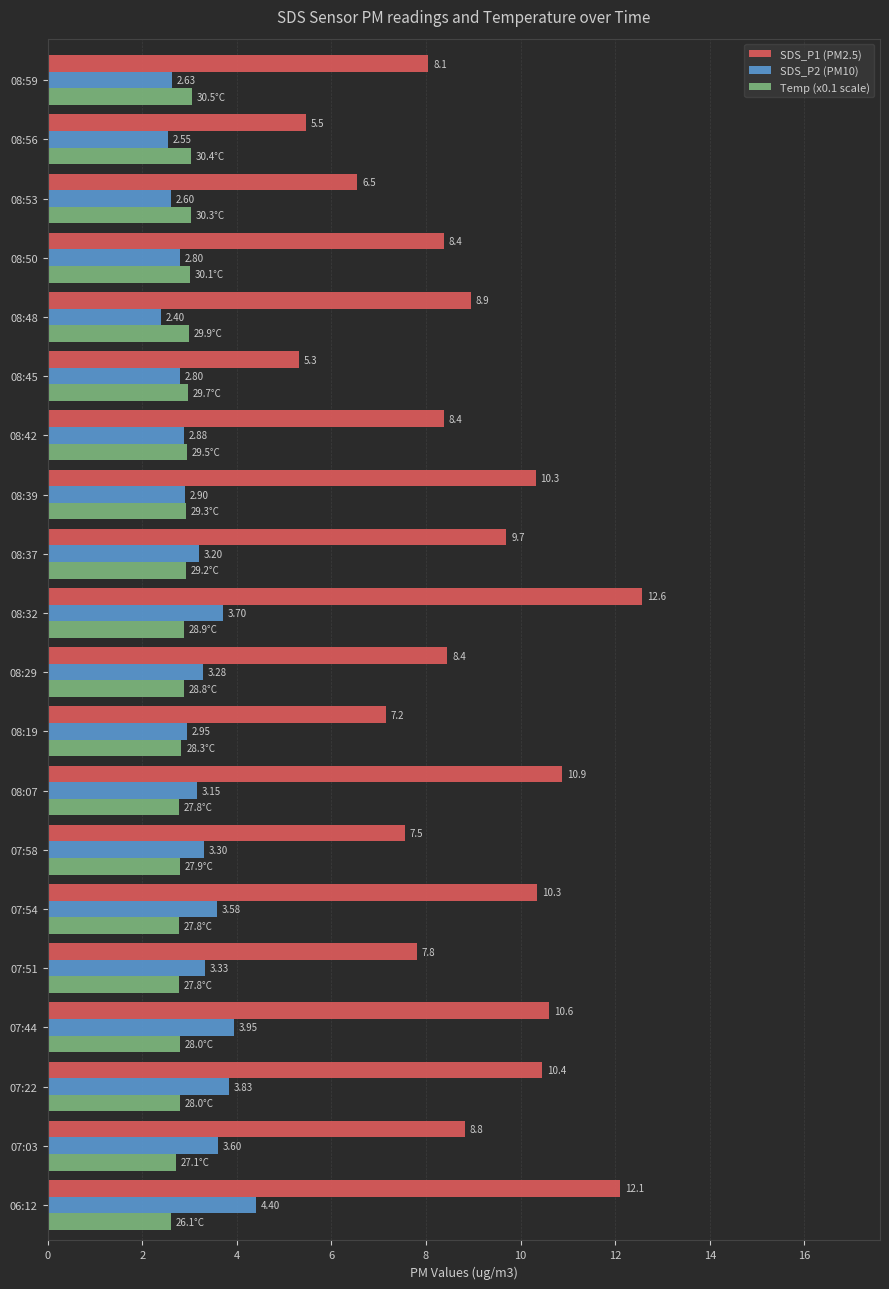

At how many categories does at least one series exceed 7?

17